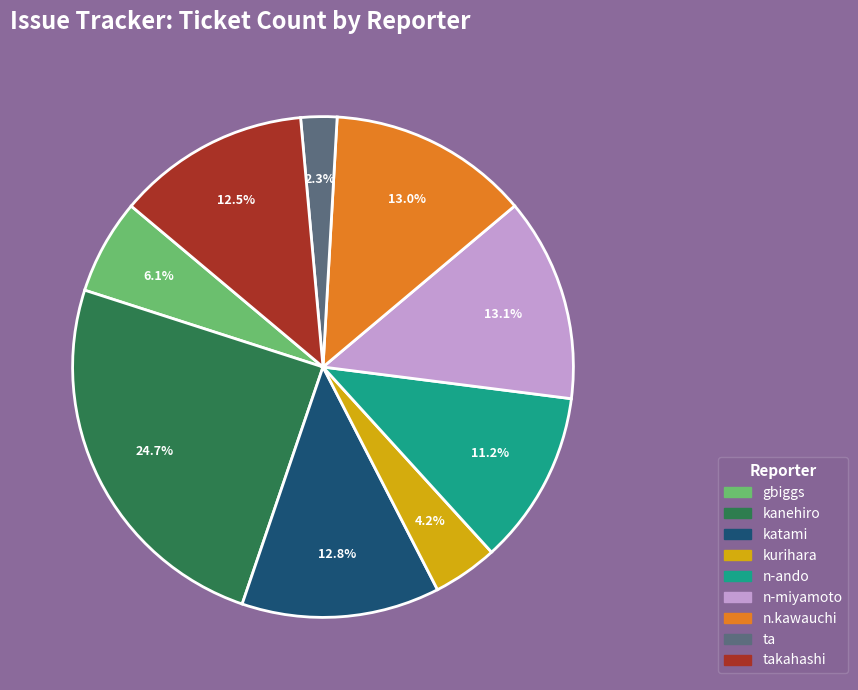

Is there a majority slice in this chart?

No